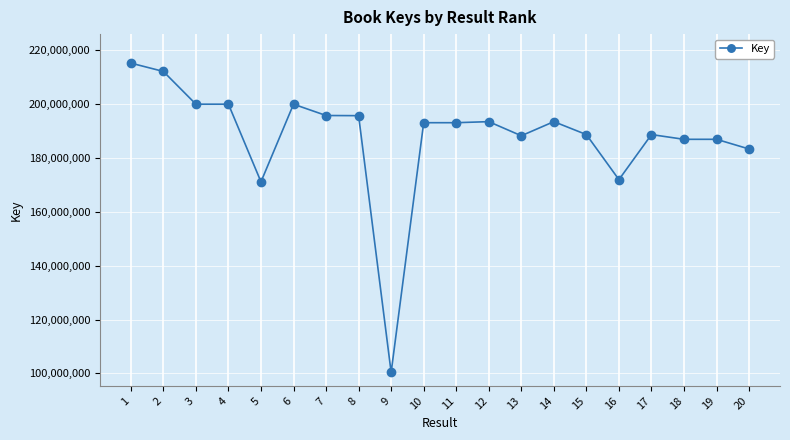

At which label does the data first exceed 193085317?

1